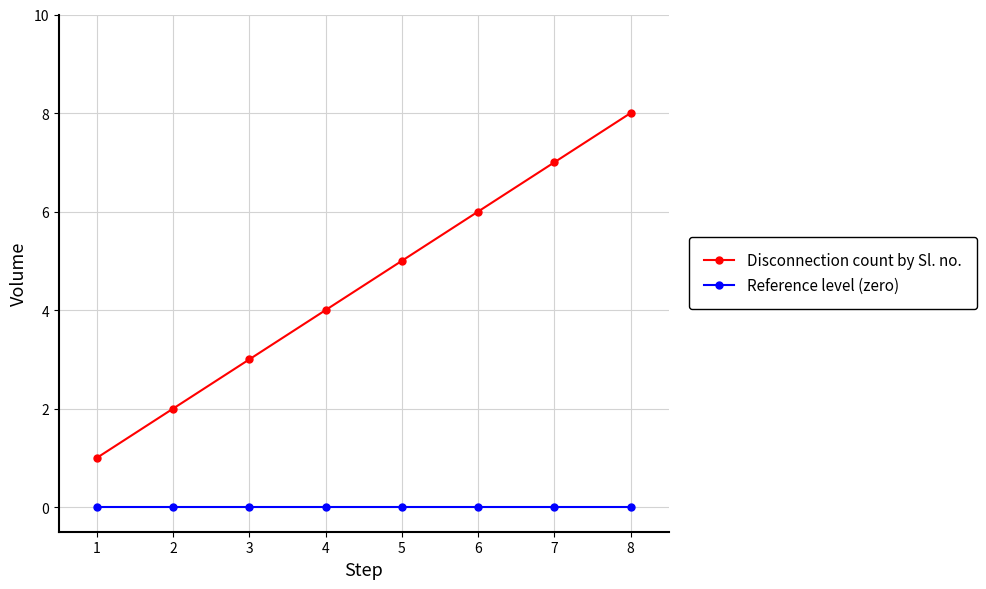

Is the value of Reference level (zero) at 6 greater than the value of Disconnection count by Sl. no. at 7?

No